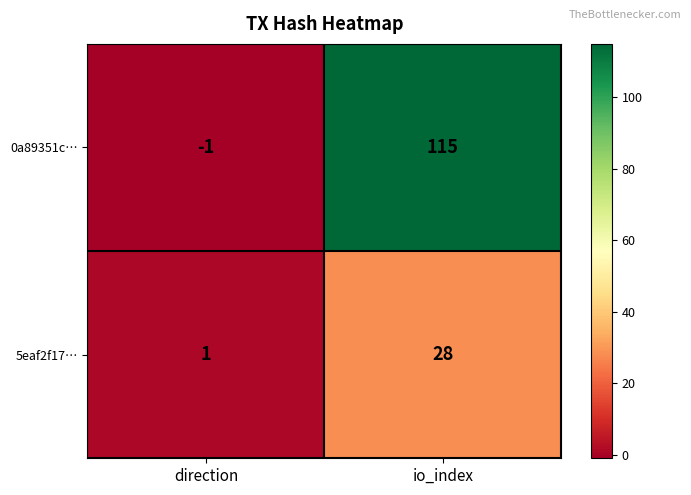

What is the difference between the maximum and minimum values in the 0a89351c… series?

116